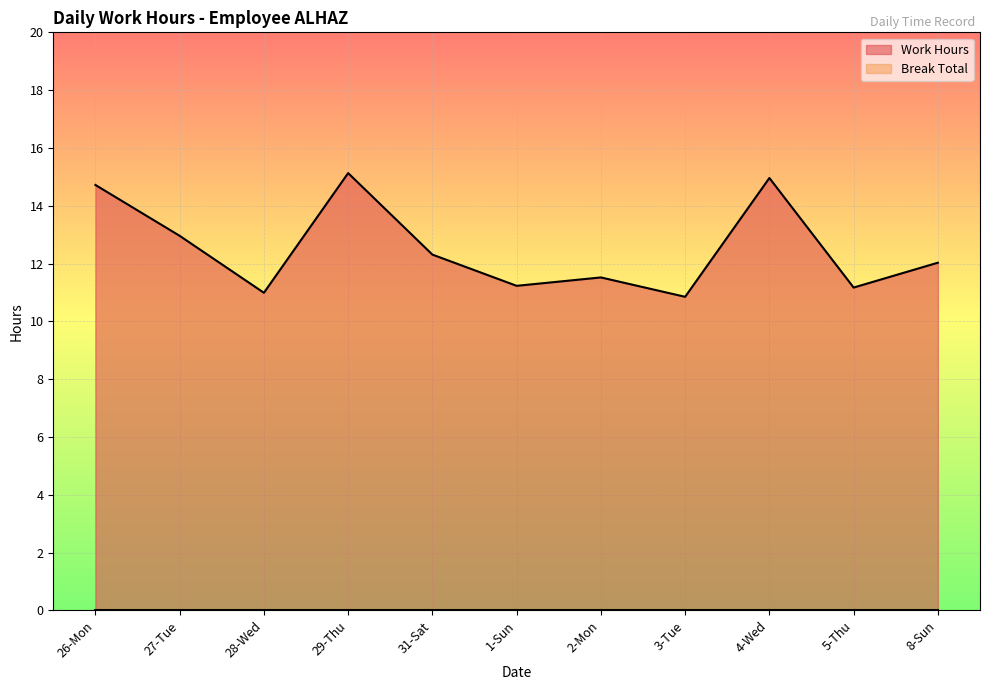

How many distinct data groups are displayed?

2